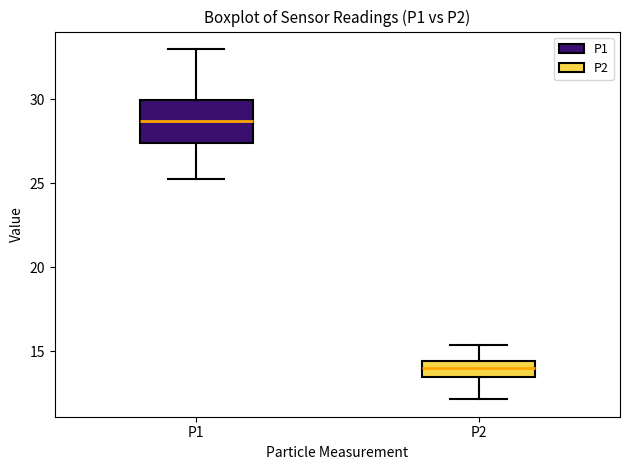

Which box is the tallest, from its lower edge to its upper edge?

P1